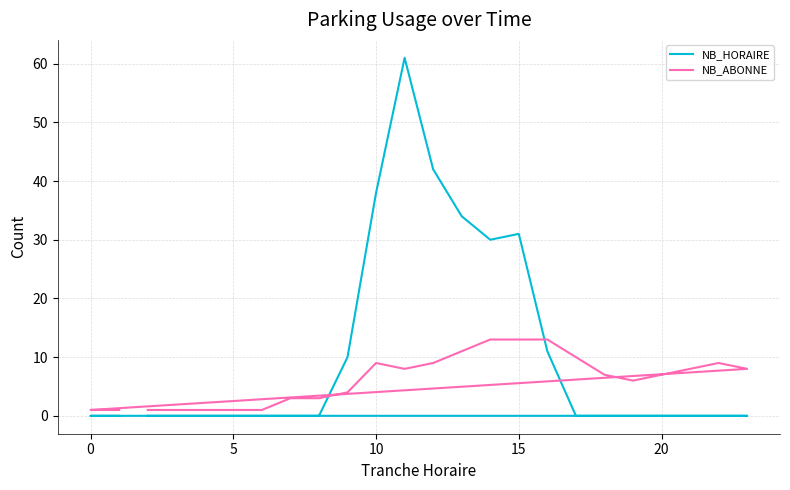

At how many categories does at least one series exceed 12?

7